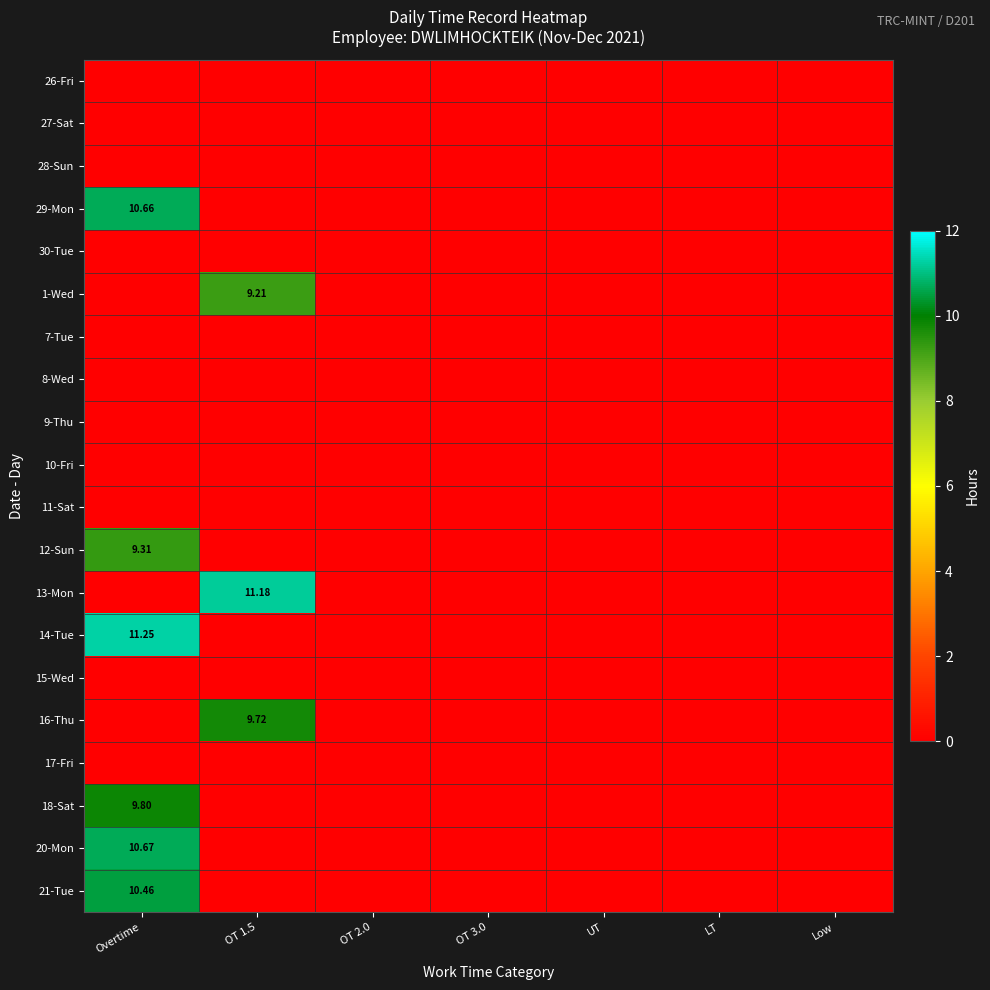

Rank the categories by 21-Tue value from lowest to highest.

OT 1.5, OT 2.0, OT 3.0, UT, LT, Low, Overtime